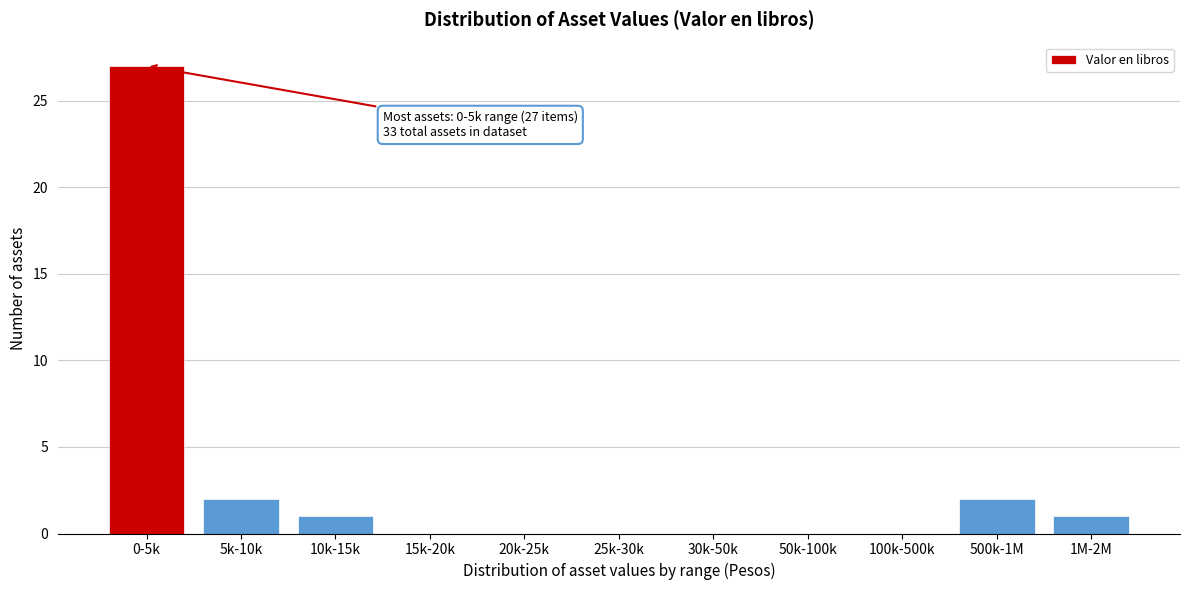

Reading left to right, what are all the values shown in this chart?

0-5k=27	5k-10k=2	10k-15k=1	15k-20k=0	20k-25k=0	25k-30k=0	30k-50k=0	50k-100k=0	100k-500k=0	500k-1M=2	1M-2M=1